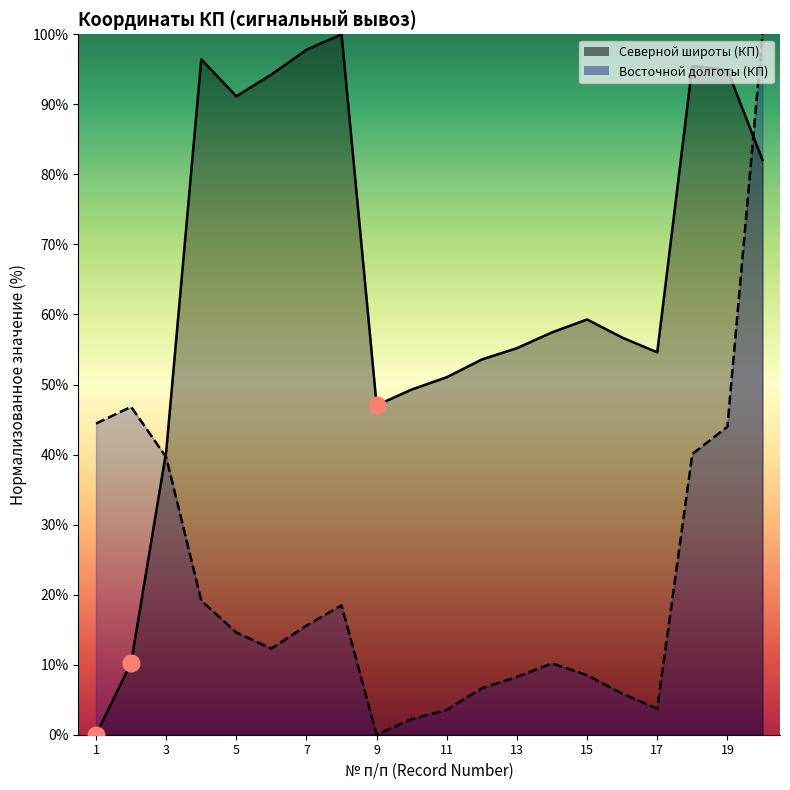

Is the value of Северной широты (КП) at 3 greater than the value of Восточной долготы (КП) at 11?

Yes